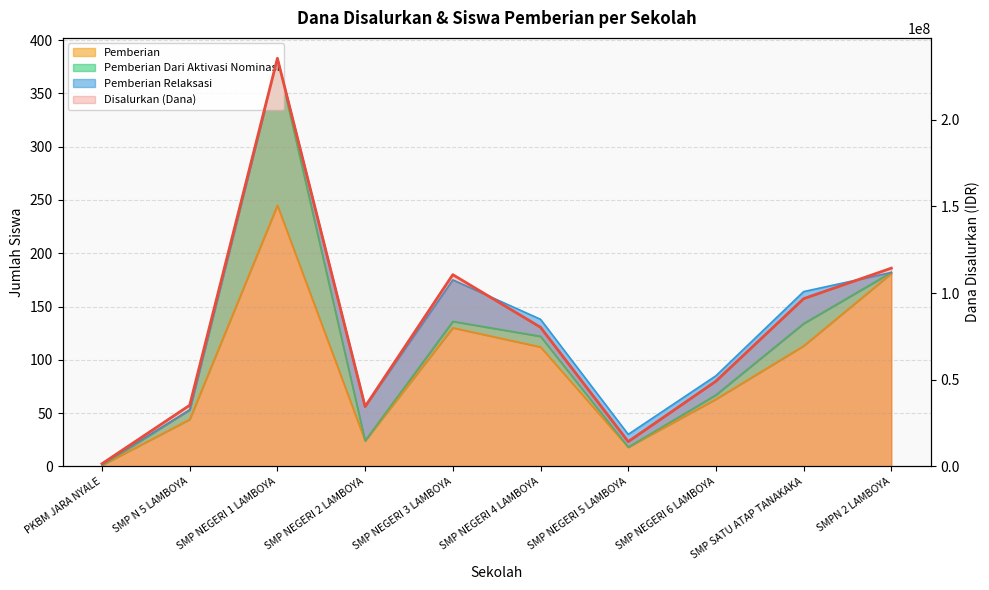

Reading left to right, extract all data points from this chart.

1500000	35250000	235500000	34500000	110625000	80250000	14250000	49125000	96750000	114375000